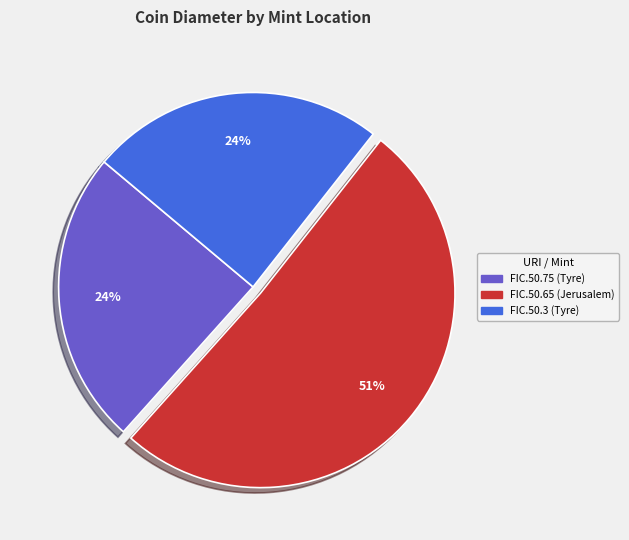

To the nearest percent, what is the difference between the FIC.50.75 (Tyre) and FIC.50.65 (Jerusalem) slice percentages?

27%